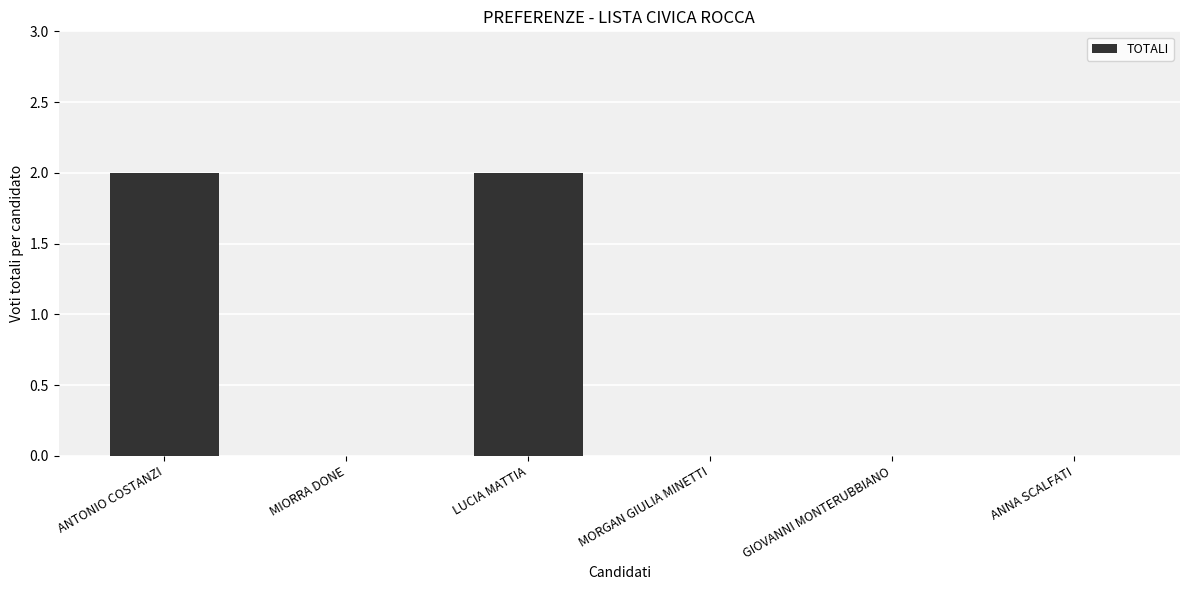

Is it true that the value at ANNA SCALFATI is 1?

False